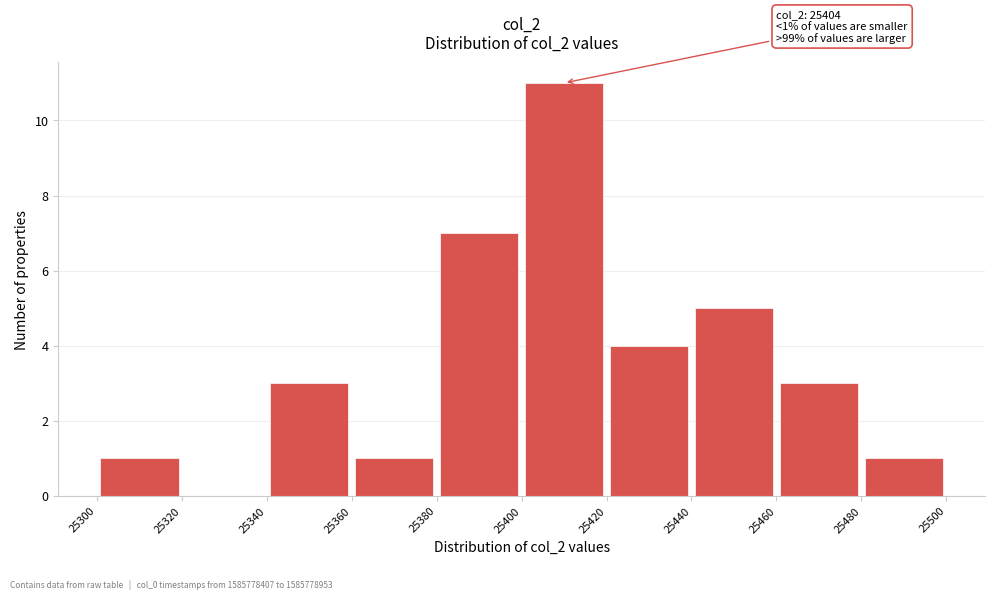

Which range on the x-axis has the tallest bar?

25400 to 25420